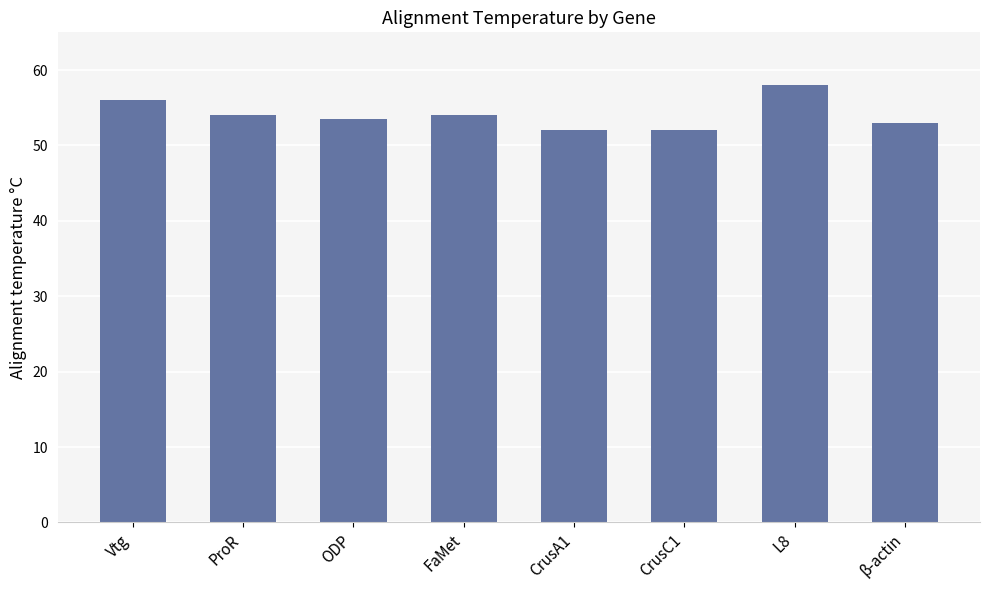

At which category does the chart reach its peak across all series?

L8